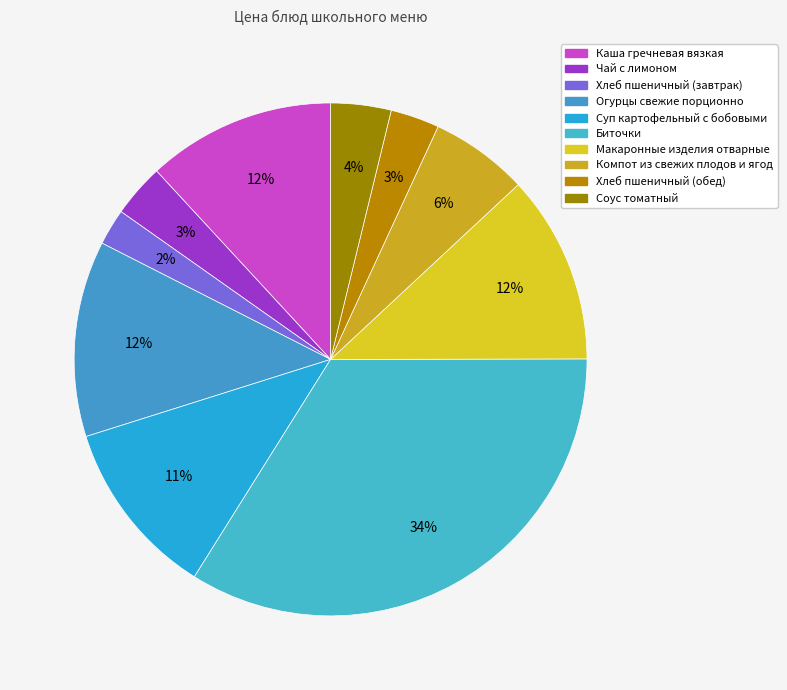

Which slice is the largest?

Биточки